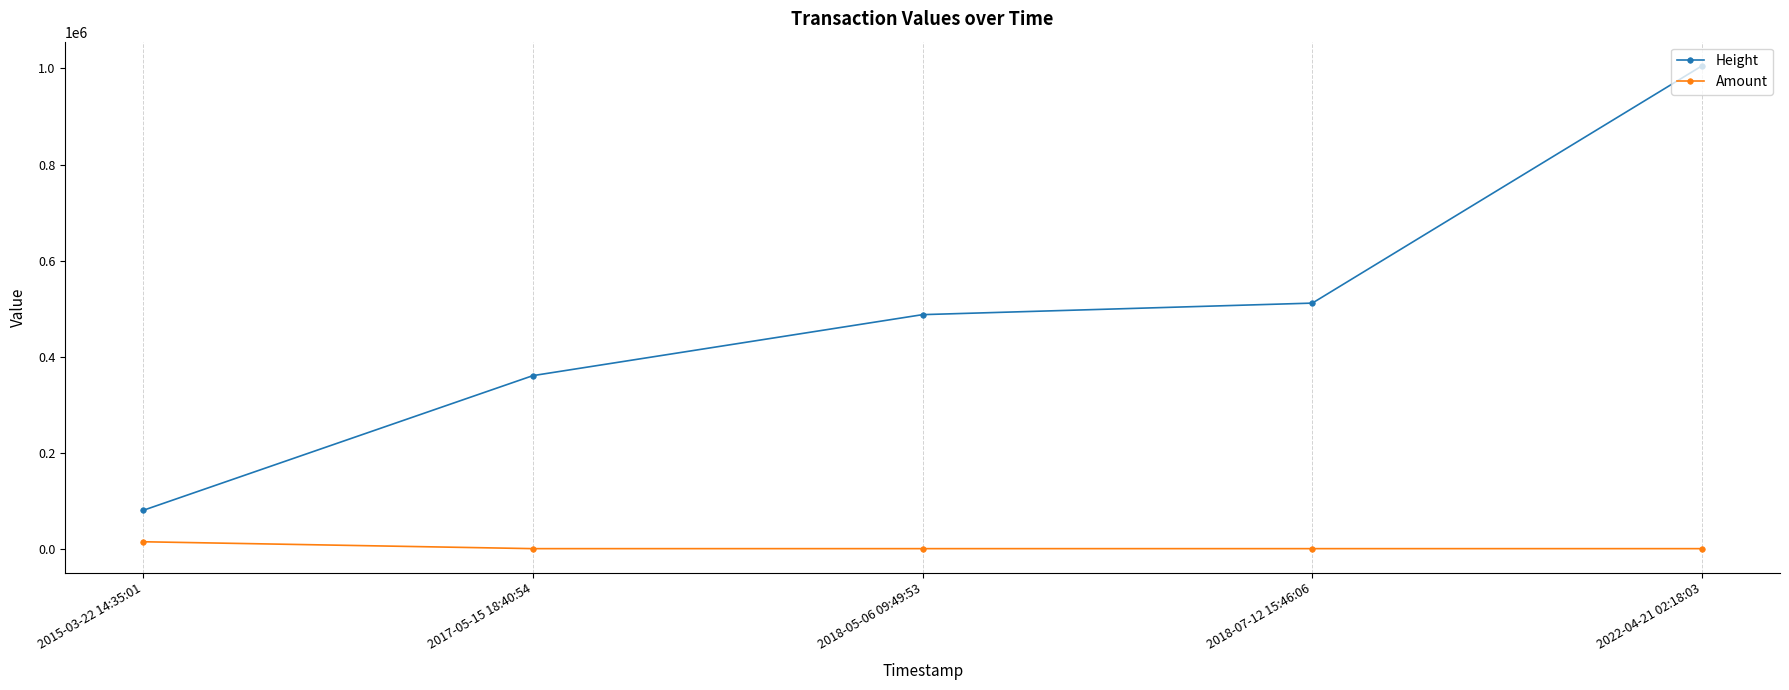

True or false: Amount and Height cross at least once.

False